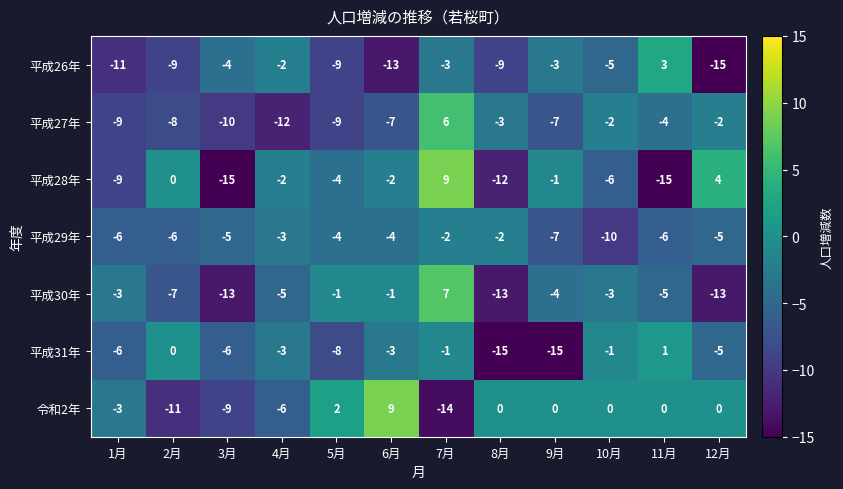

What is the spread (max minus min) of values at 2月?

11